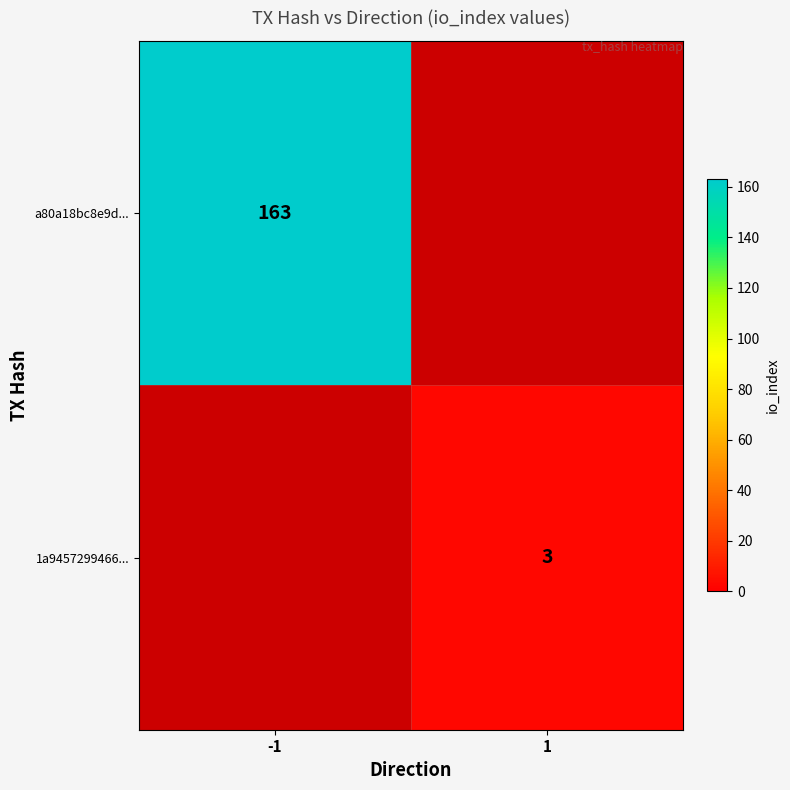

Which series changed the most between -1 and 1?

a80a18bc8e9d...